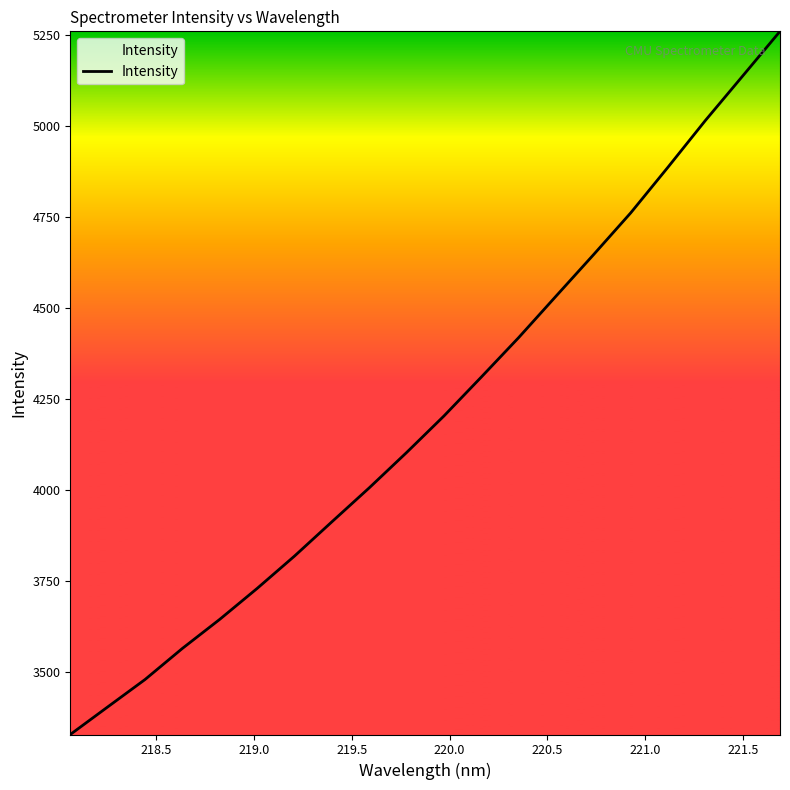

What is the greatest value displayed?

5259.4